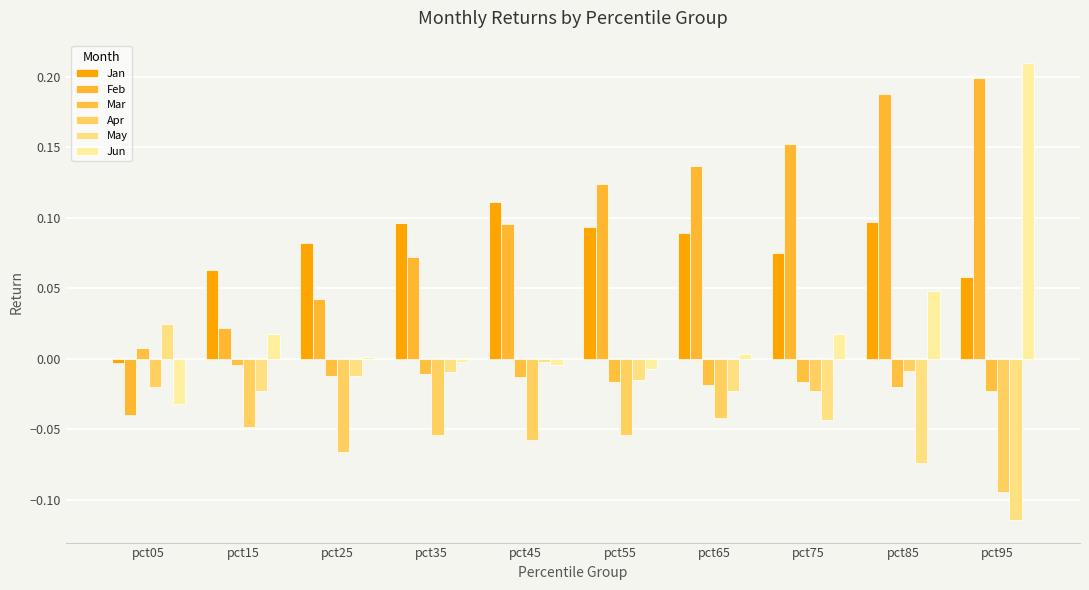

Reading left to right, extract all data points from this chart.

Jan: -0.0	0.1	0.1	0.1	0.1	0.1	0.1	0.1	0.1	0.1
Feb: -0.0	0.0	0.0	0.1	0.1	0.1	0.1	0.2	0.2	0.2
Mar: 0.0	-0.0	-0.0	-0.0	-0.0	-0.0	-0.0	-0.0	-0.0	-0.0
Apr: -0.0	-0.0	-0.1	-0.1	-0.1	-0.1	-0.0	-0.0	-0.0	-0.1
May: 0.0	-0.0	-0.0	-0.0	-0.0	-0.0	-0.0	-0.0	-0.1	-0.1
Jun: -0.0	0.0	0.0	-0.0	-0.0	-0.0	0.0	0.0	0.0	0.2